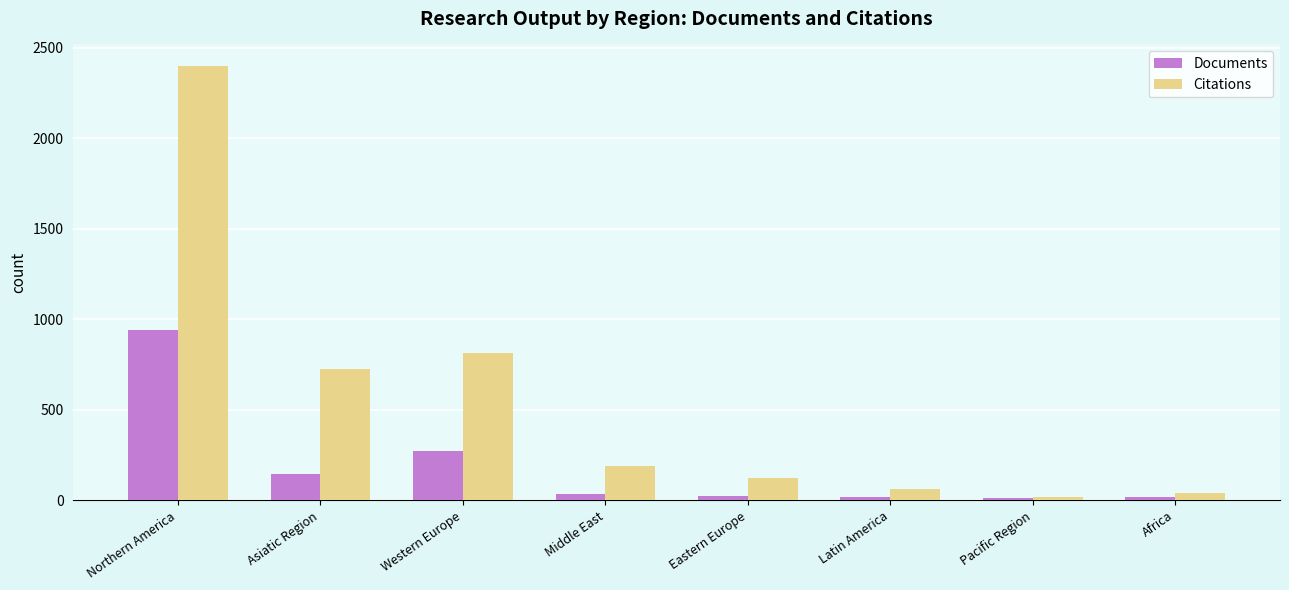

Which label corresponds to the largest value in the chart?

Northern America